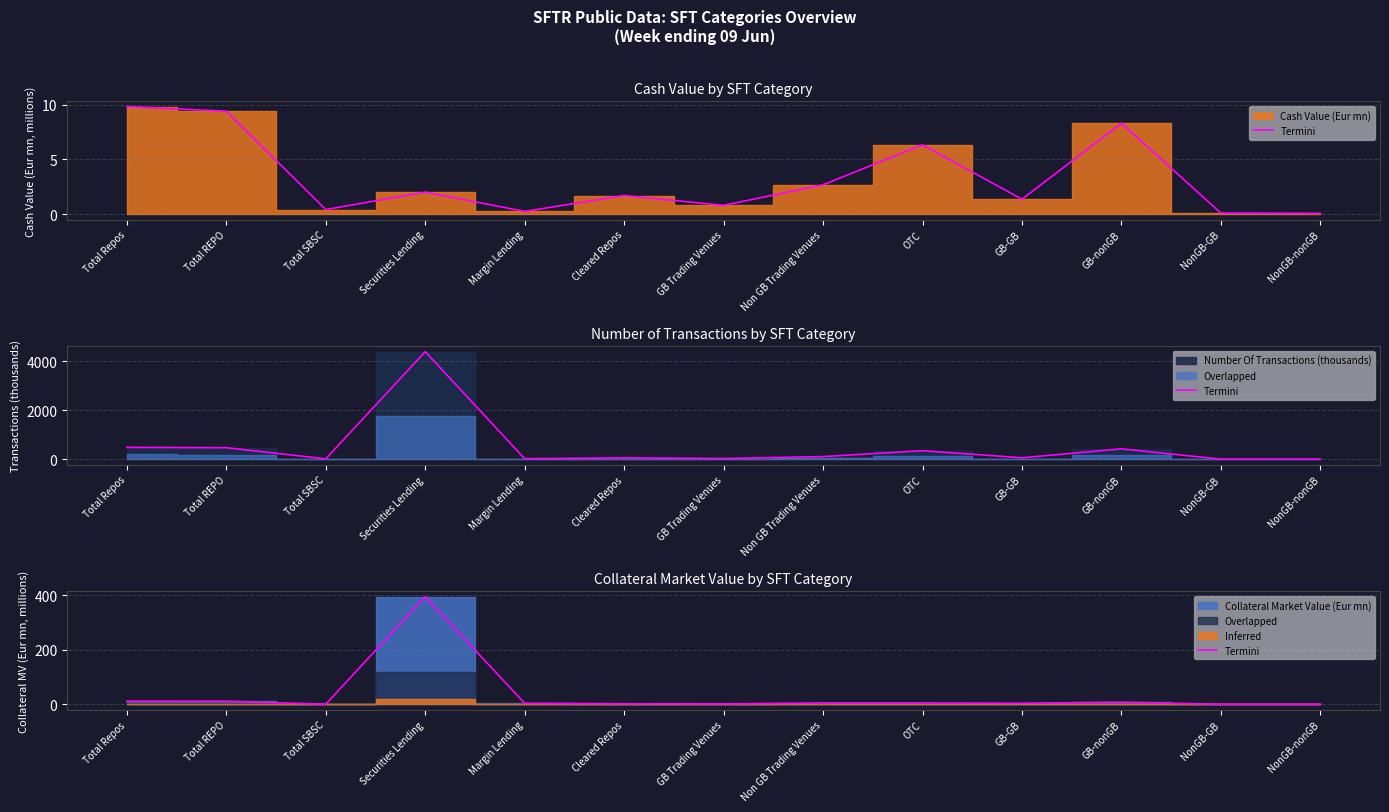

What is the difference between the values at Securities Lending and Total REPO?

383.7